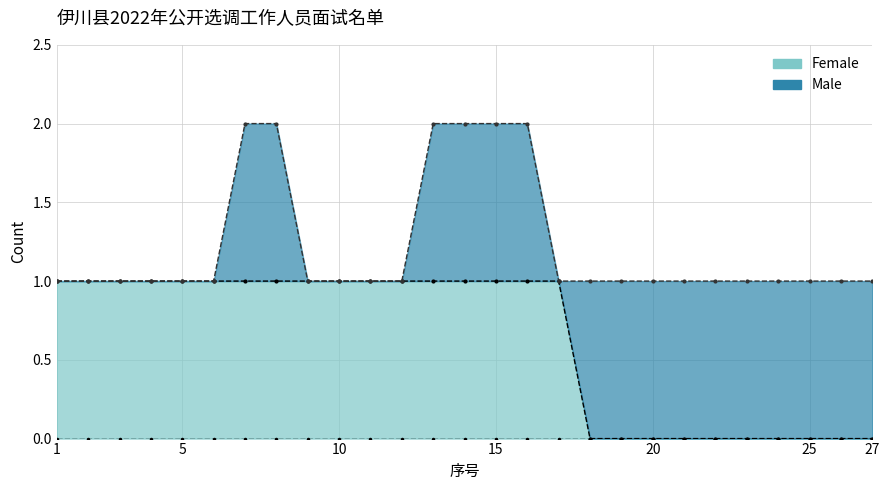

What is the value of the 12th point from the left?

1